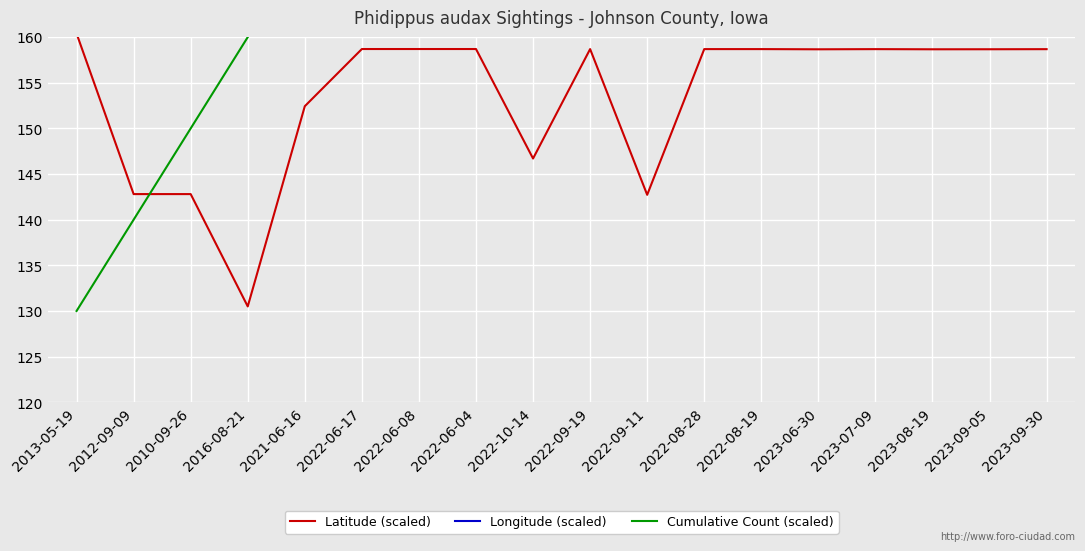

What is the sum of all Cumulative Count (scaled) values?

3870.0